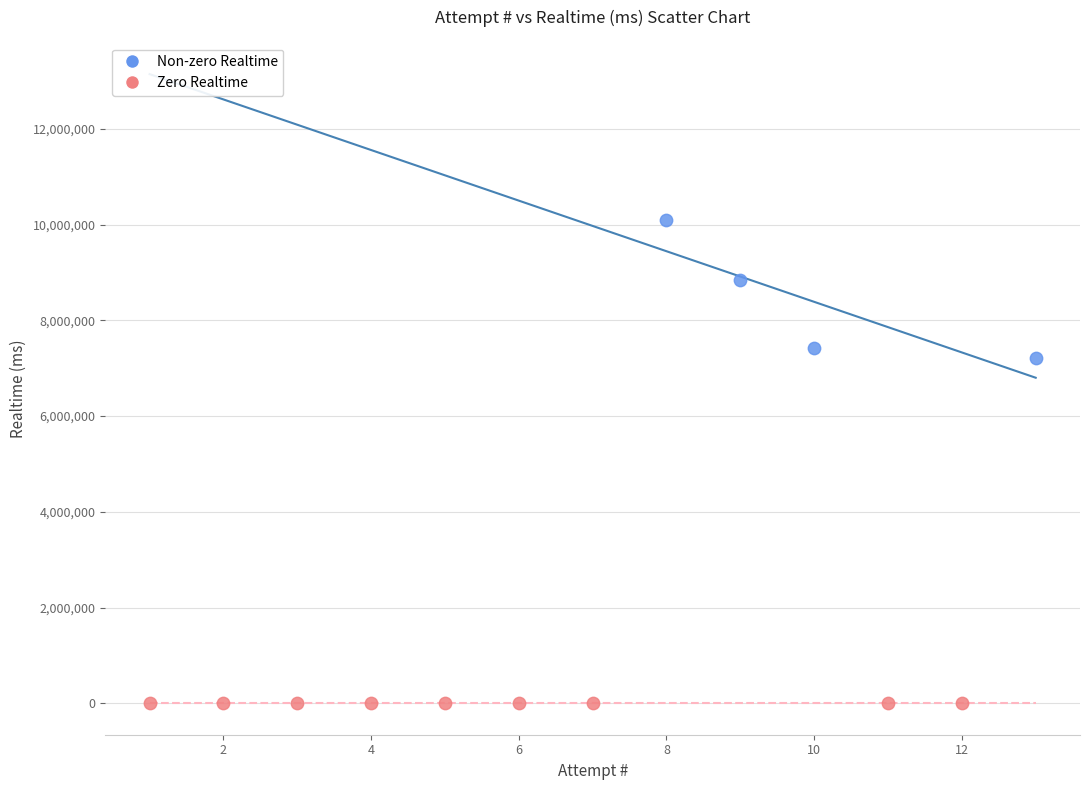

Which series reaches the minimum Y coordinate?

Zero Realtime